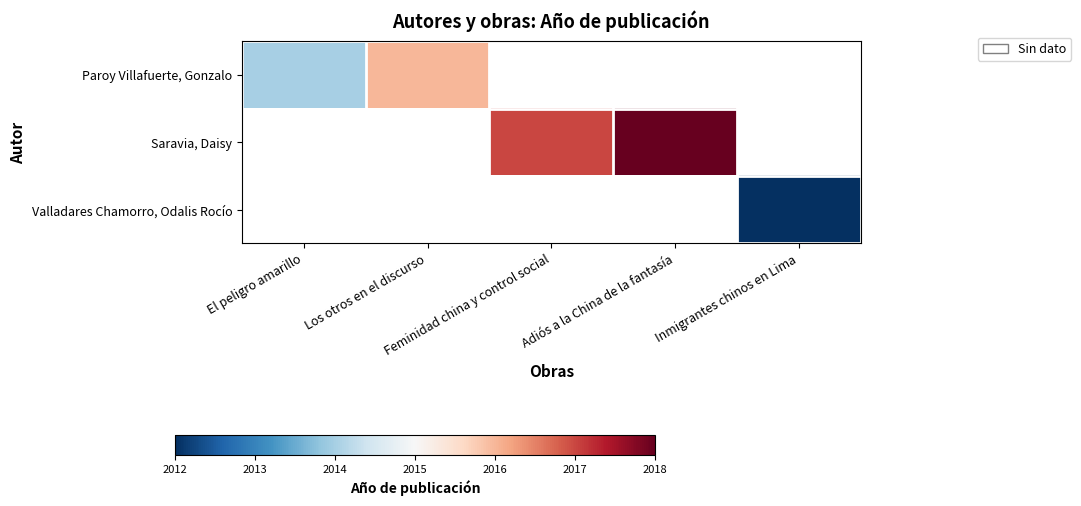

Between El peligro amarillo and Feminidad china y control social, which is larger?

Feminidad china y control social